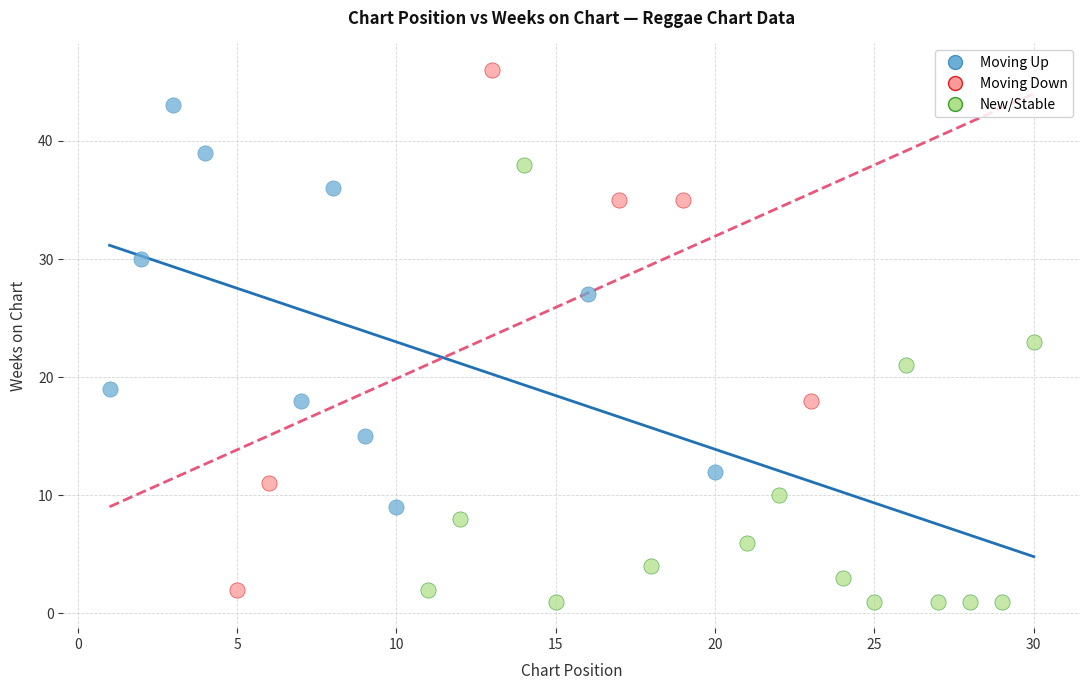

Which series has the largest Y range (max minus min)?

Moving Down